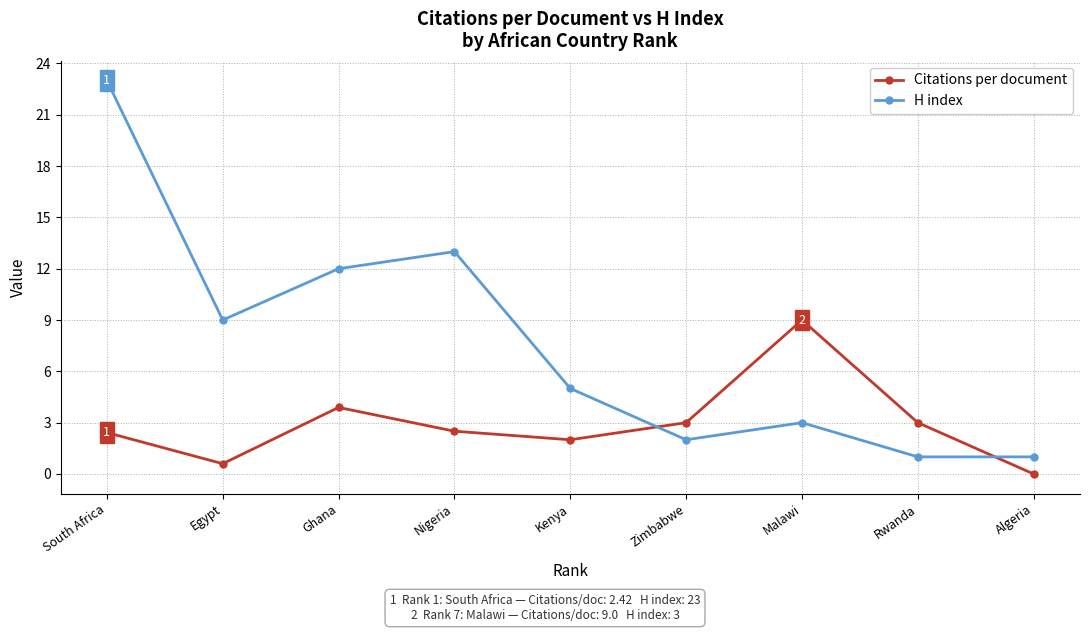

What is the maximum value for Citations per document?

9.0